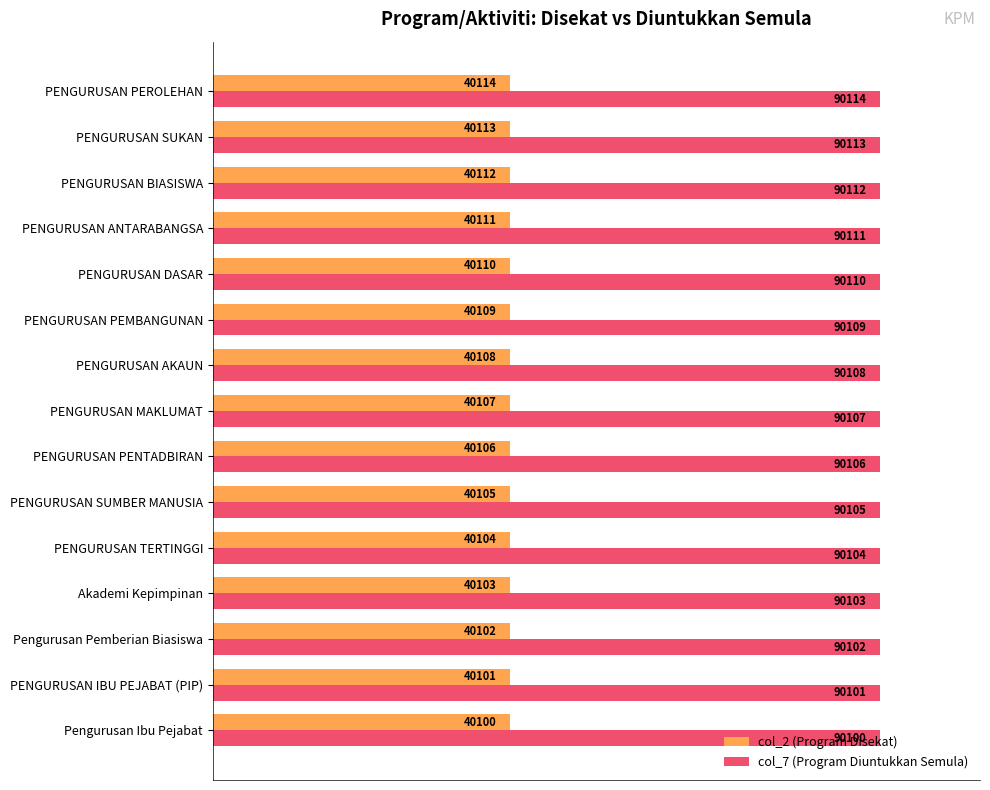

What are all the series names shown in the legend?

col_2 (Program Disekat), col_7 (Program Diuntukkan Semula)